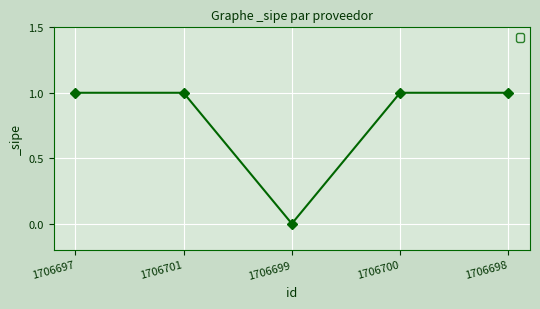

Where is the first local minimum?

1706699